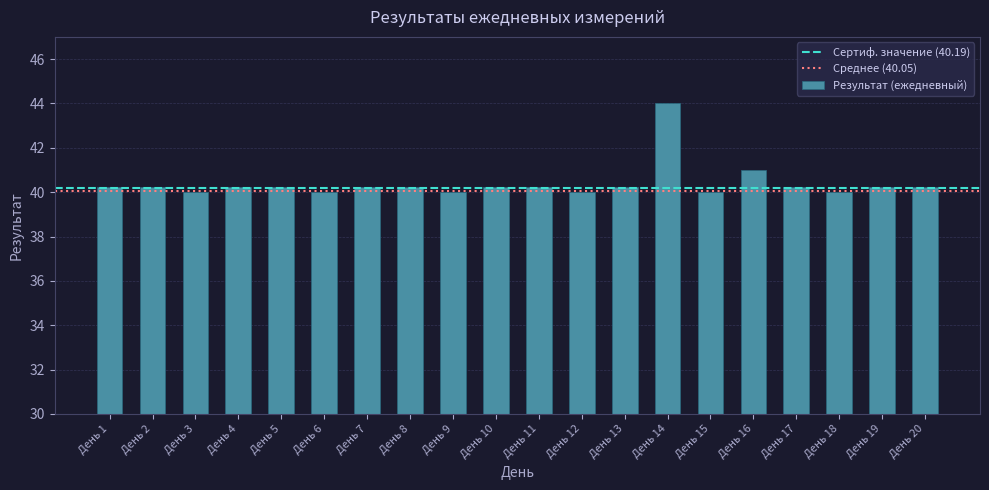

What is the sum of all values?

807.7